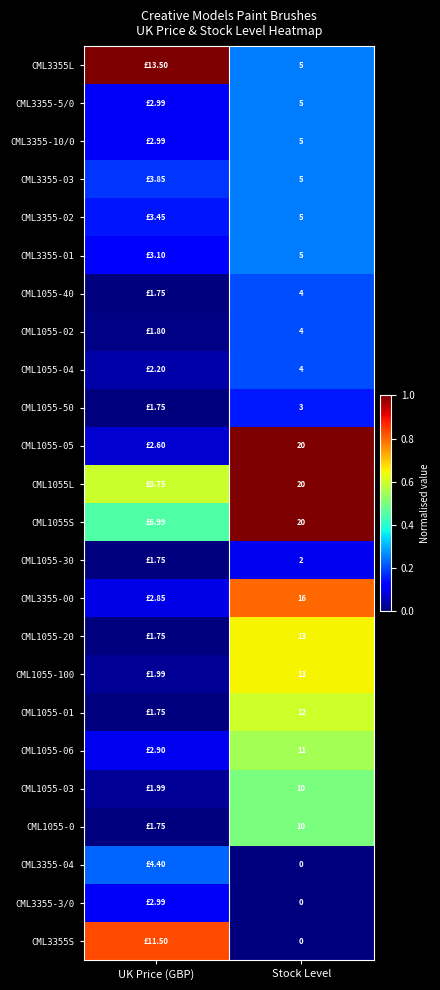

Is the value of CML3355-00 at Stock Level greater than the value of CML1055-06 at Stock Level?

Yes